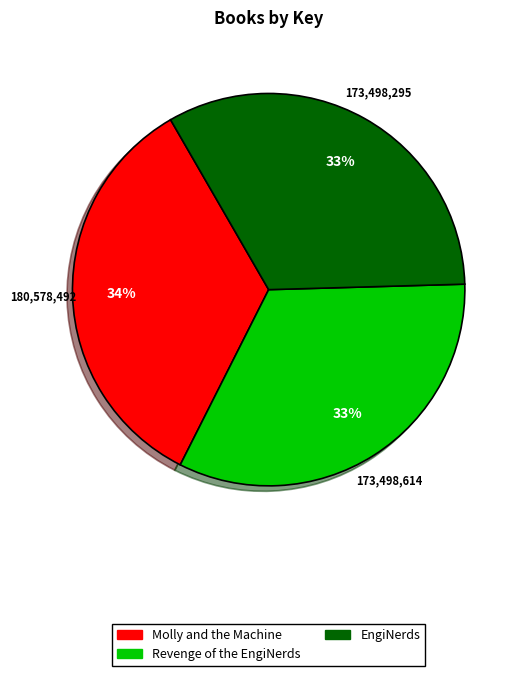

True or false: EngiNerds accounts for 39% of the total.

False